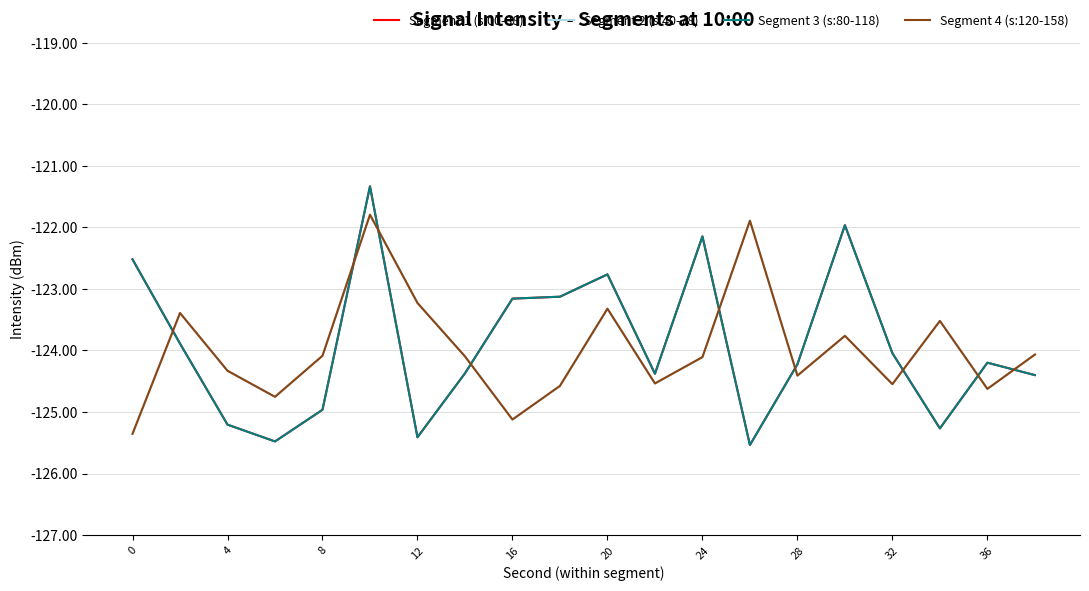

Reading right to left, list all the values displayed in this chart.

Segment 1 (s:00-38): -124.4	-124.2	-125.3	-124.0	-122.0	-124.2	-125.5	-122.1	-124.4	-122.8	-123.1	-123.2	-124.4	-125.4	-121.3	-125.0	-125.5	-125.2	-123.9	-122.5
Segment 2 (s:40-78): -124.1	-124.6	-123.5	-124.5	-123.8	-124.4	-121.9	-124.1	-124.5	-123.3	-124.6	-125.1	-124.1	-123.2	-121.8	-124.1	-124.8	-124.3	-123.4	-125.4
Segment 3 (s:80-118): -124.4	-124.2	-125.3	-124.0	-122.0	-124.2	-125.5	-122.1	-124.4	-122.8	-123.1	-123.2	-124.4	-125.4	-121.3	-125.0	-125.5	-125.2	-123.9	-122.5
Segment 4 (s:120-158): -124.1	-124.6	-123.5	-124.5	-123.8	-124.4	-121.9	-124.1	-124.5	-123.3	-124.6	-125.1	-124.1	-123.2	-121.8	-124.1	-124.8	-124.3	-123.4	-125.4